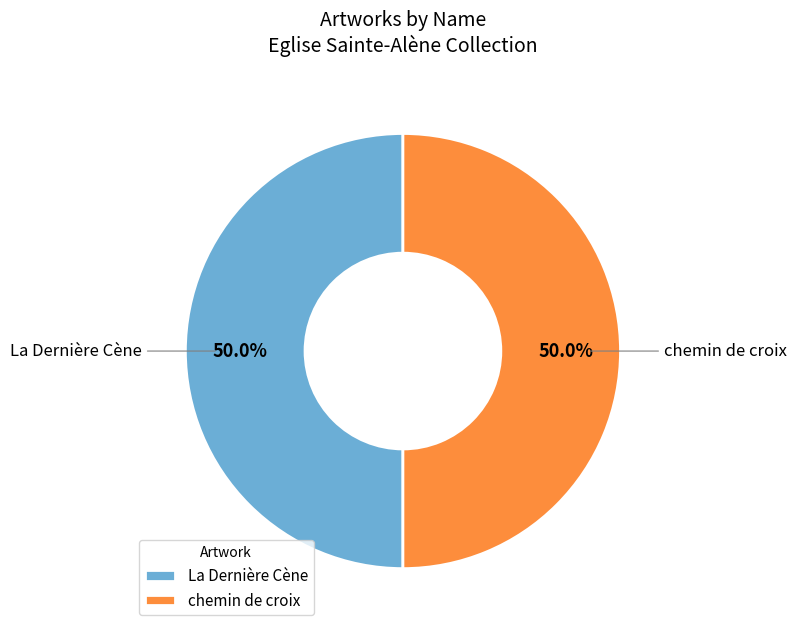

To the nearest percent, what percentage of the pie is chemin de croix?

50%